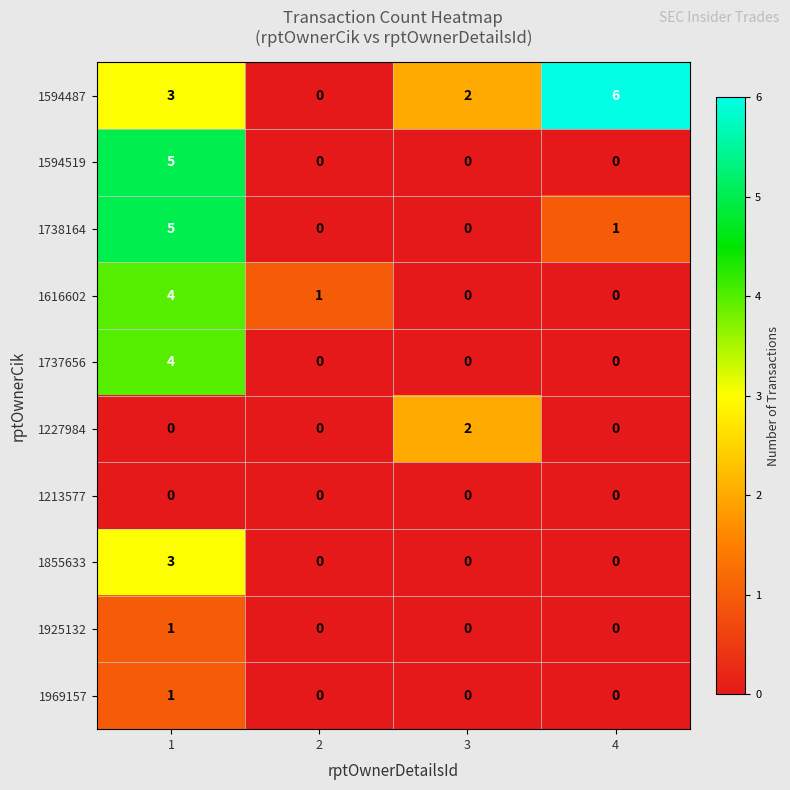

What is the maximum value shown in the chart?

6